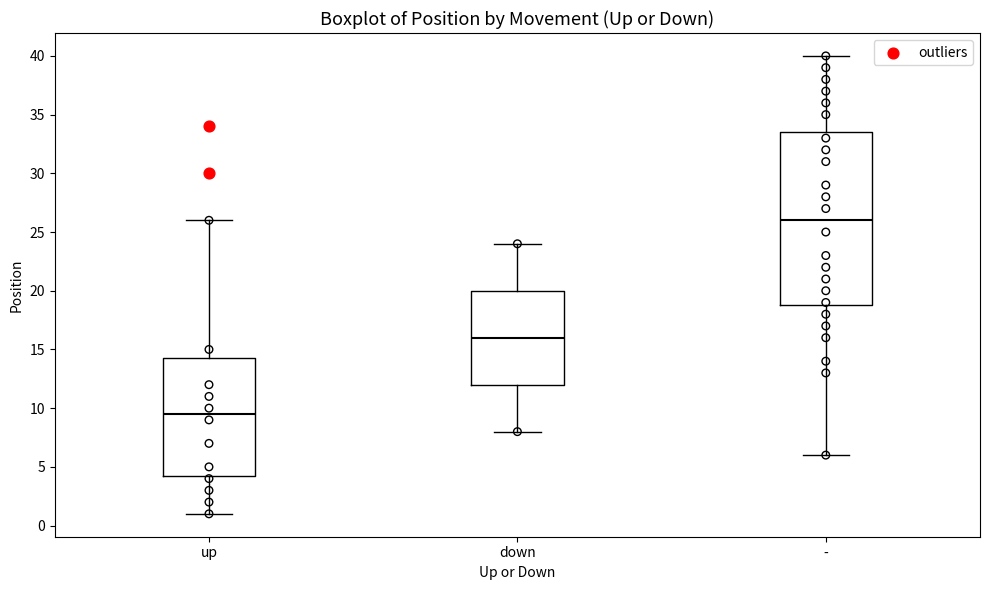

Which box is the tallest, from its lower edge to its upper edge?

-